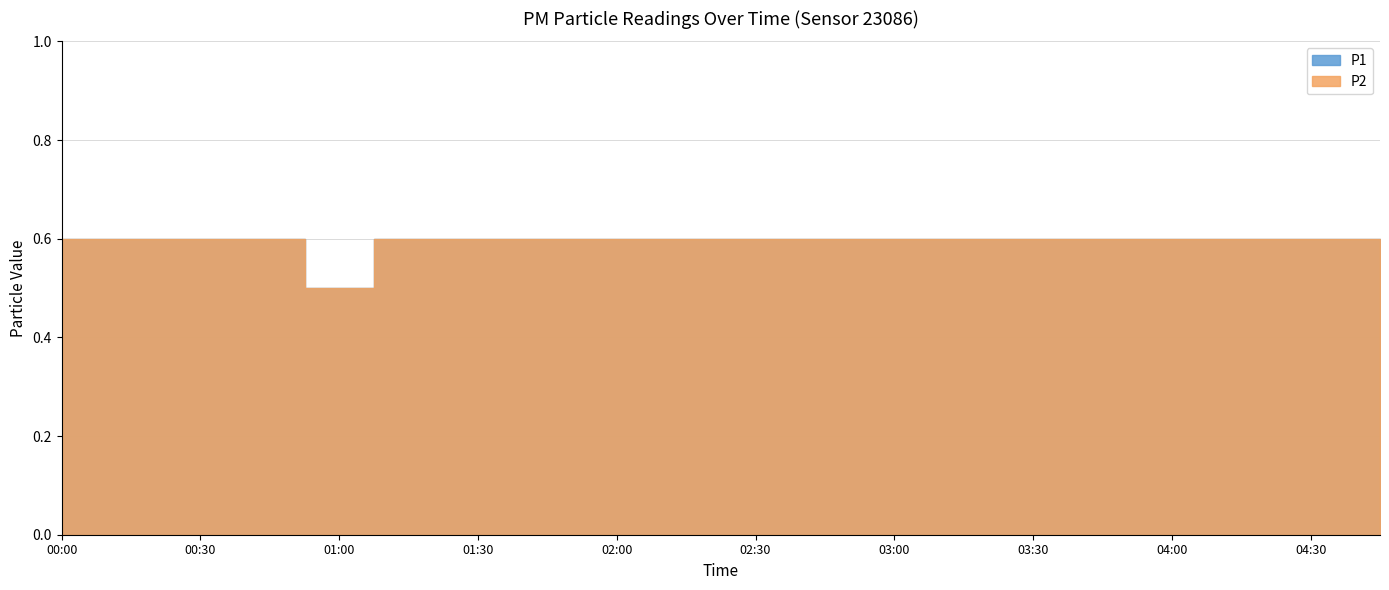

What is the sum of all P2 values?

11.9